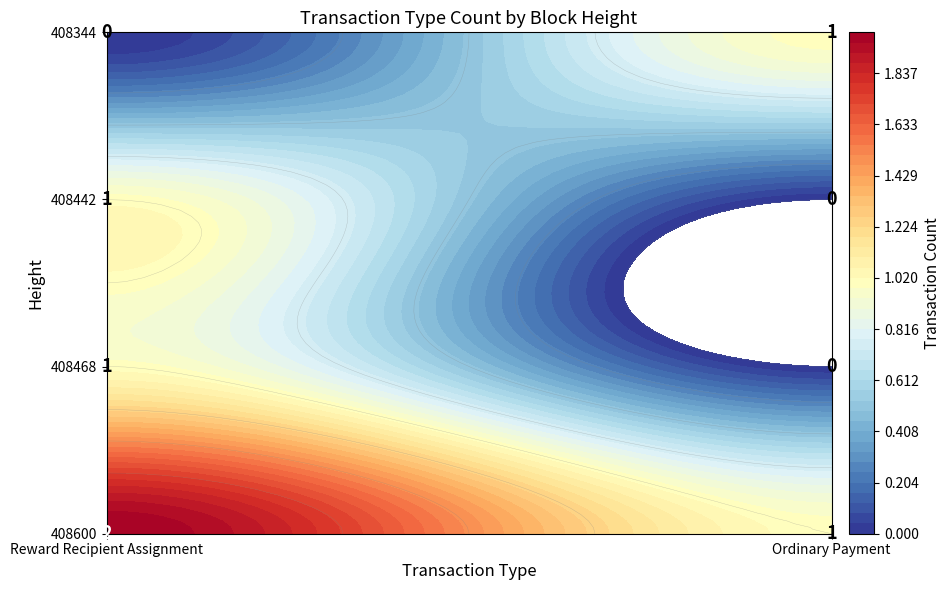

Reading right to left, list all the values displayed in this chart.

Reward Recipient Assignment: 408344=0	408442=1	408468=1	408600=2
Ordinary Payment: 408344=1	408442=0	408468=0	408600=1